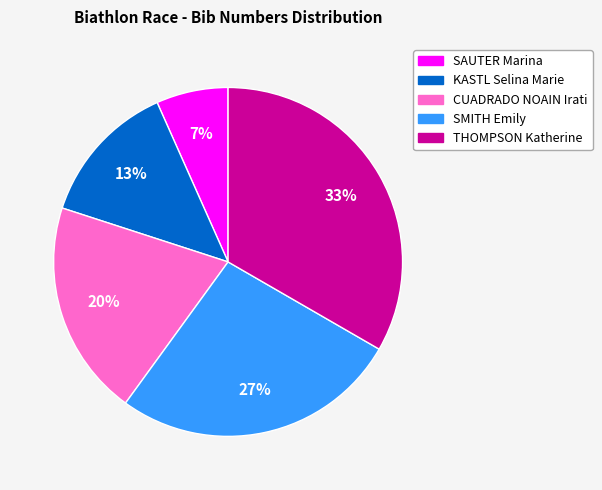

True or false: THOMPSON Katherine accounts for 21% of the total.

False